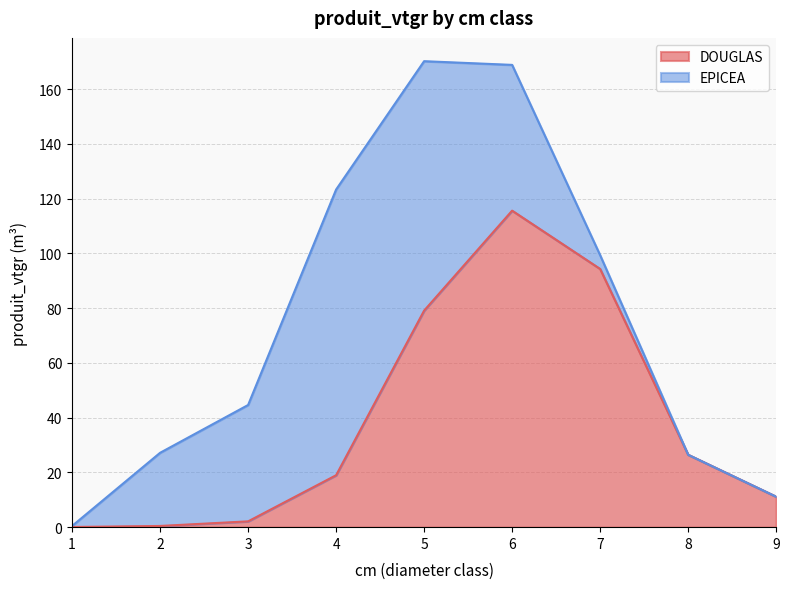

What is the value of the 3rd point from the left?

2.1